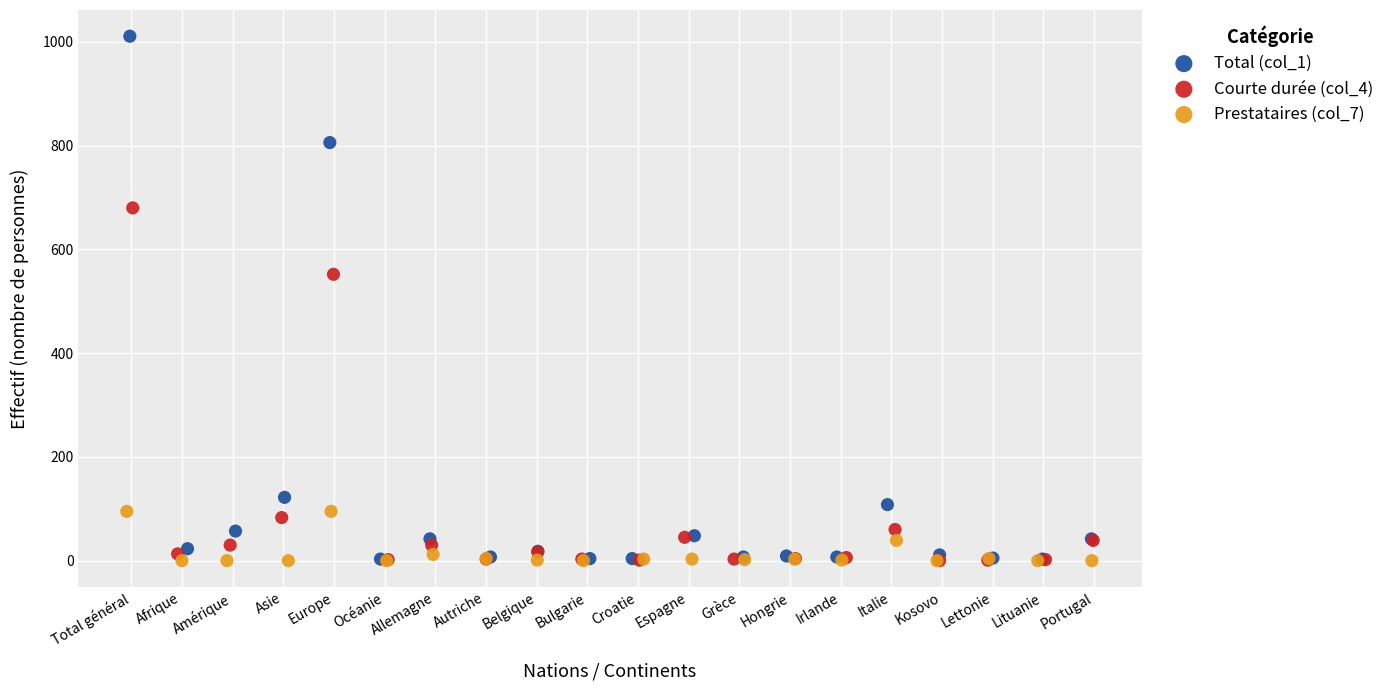

Which series has the widest spread of Y values?

Total (col_1)